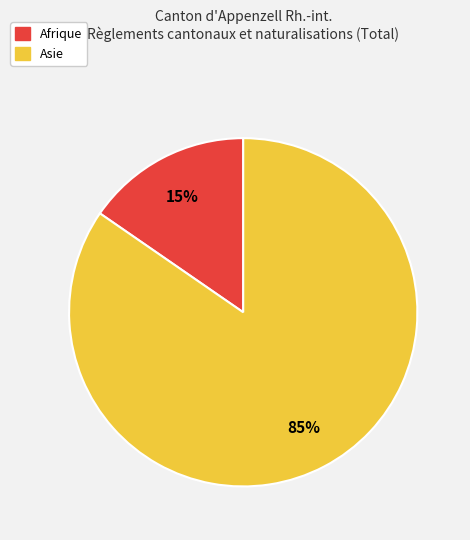

Is there any slice that represents more than half of the pie?

Yes